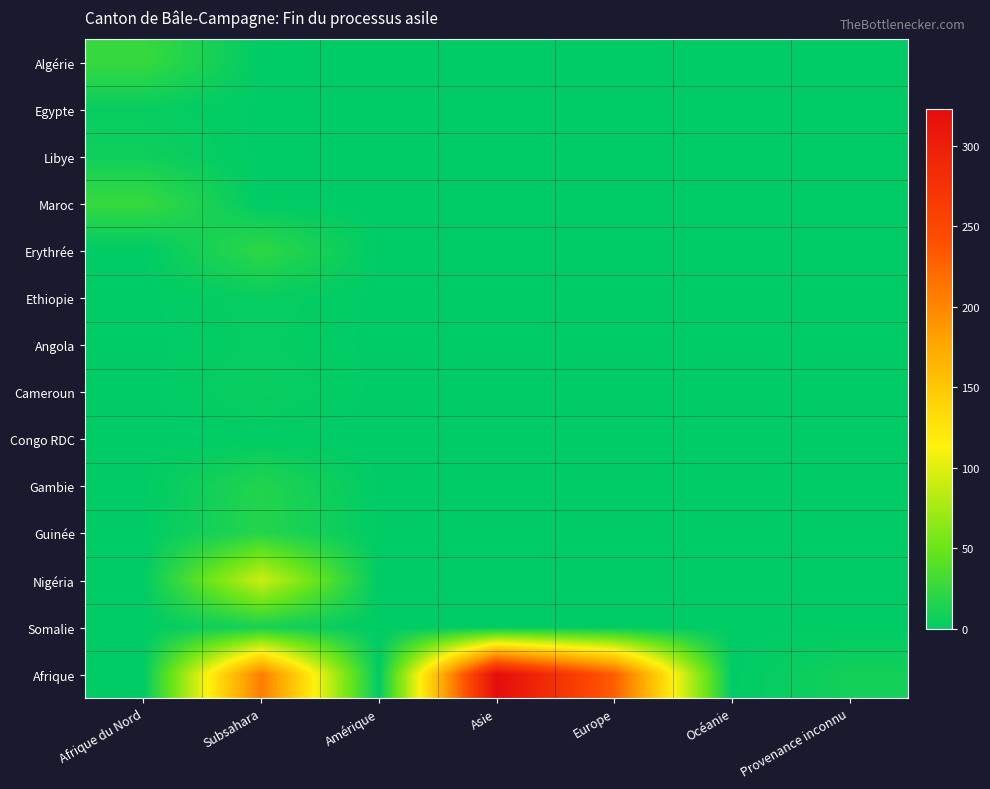

Between Europe and Provenance inconnu, which is larger?

Europe